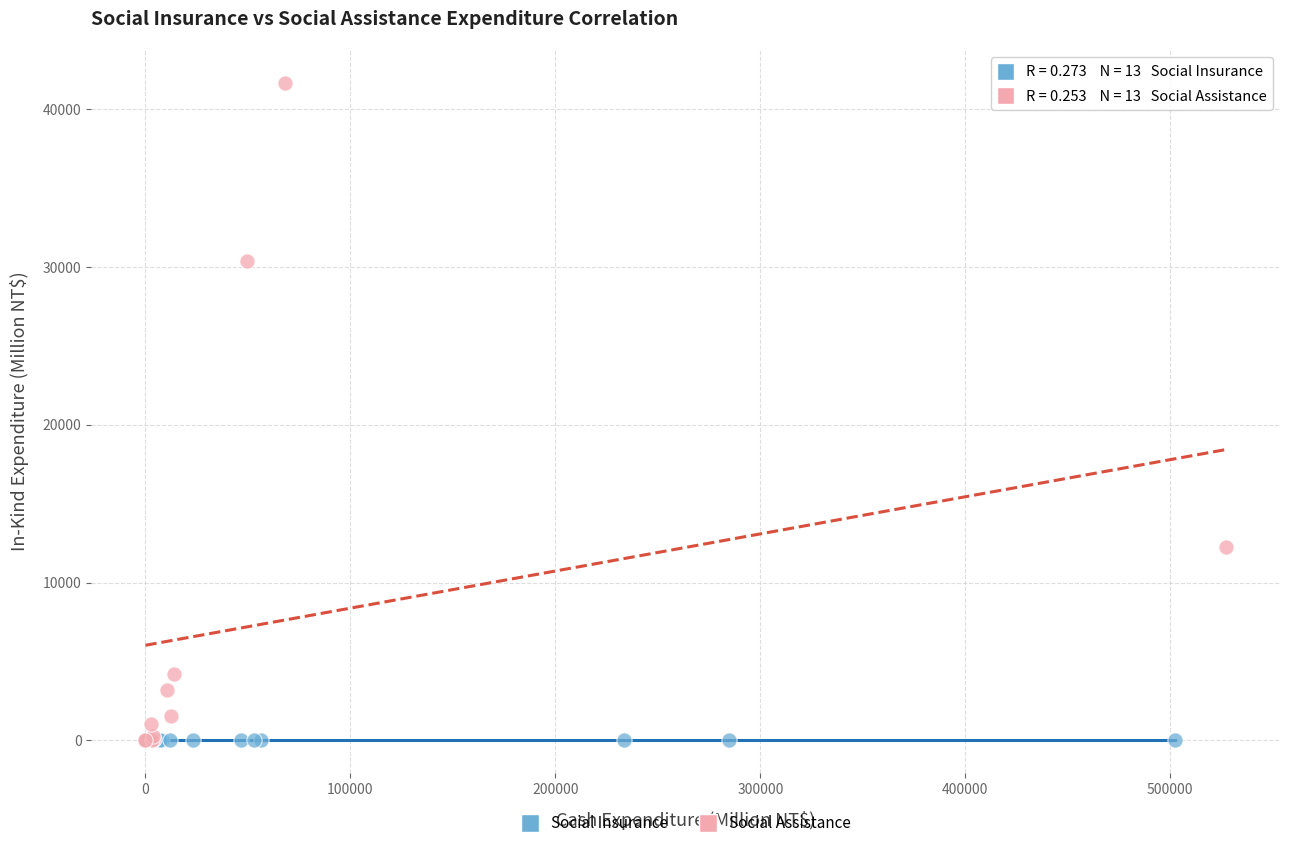

Which series has the widest spread of Y values?

Social Assistance